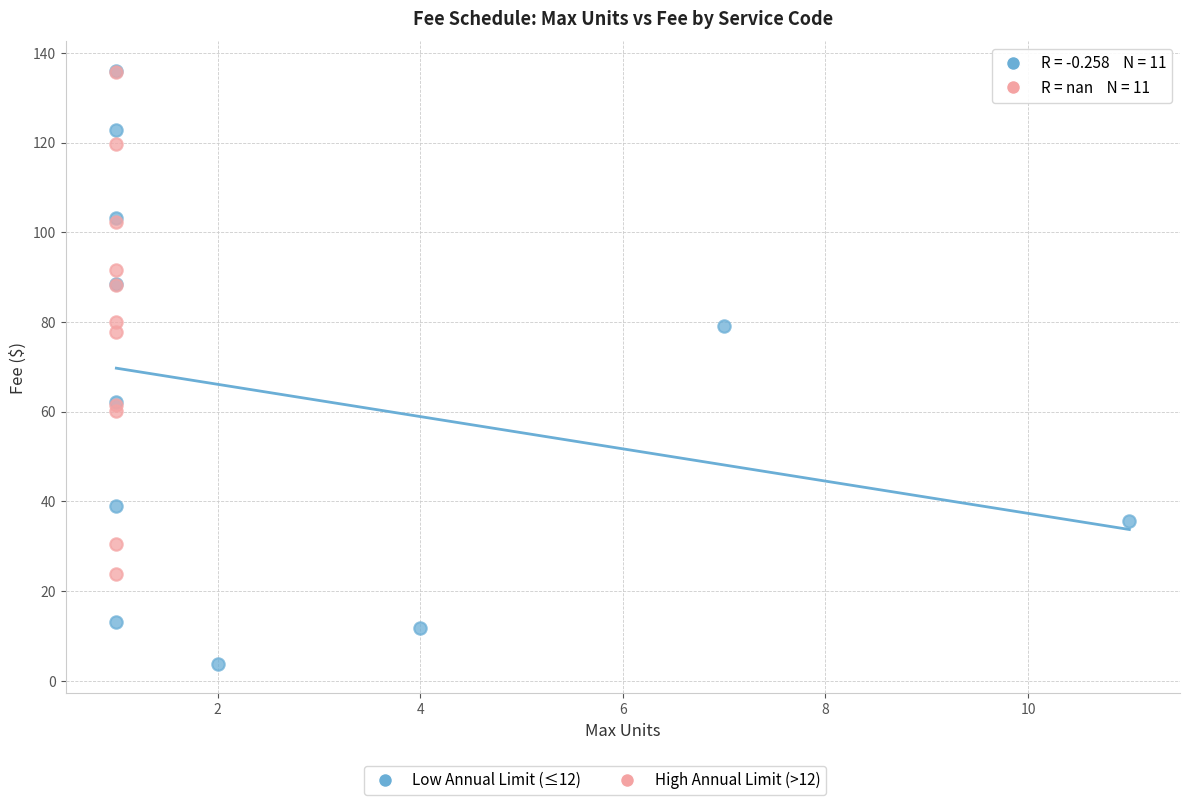

Which series has the largest Y range (max minus min)?

Low Annual Limit (≤12)